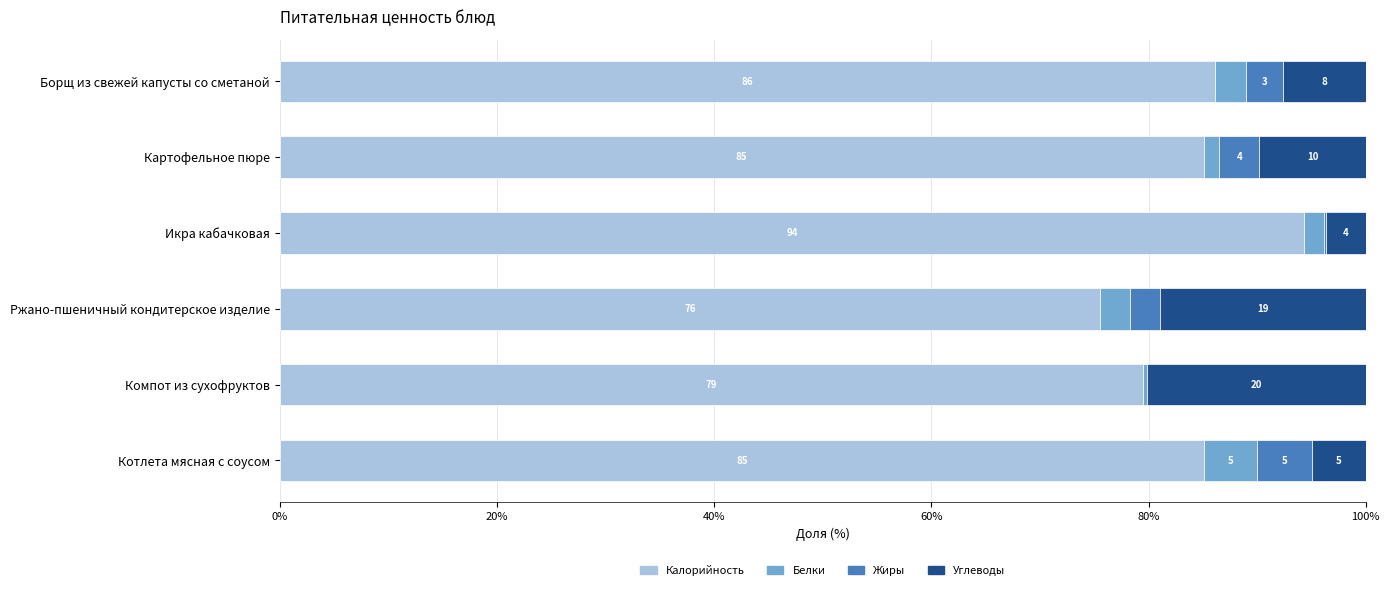

Reading left to right, what are all the values shown in this chart?

Калорийность: 85.1	79.5	75.5	94.3	85.1	86.1
Белки: 4.9	0.4	2.8	1.8	1.4	2.9
Жиры: 5.1	0.0	2.8	0.2	3.7	3.4
Углеводы: 4.9	20.1	18.9	3.7	9.8	7.6